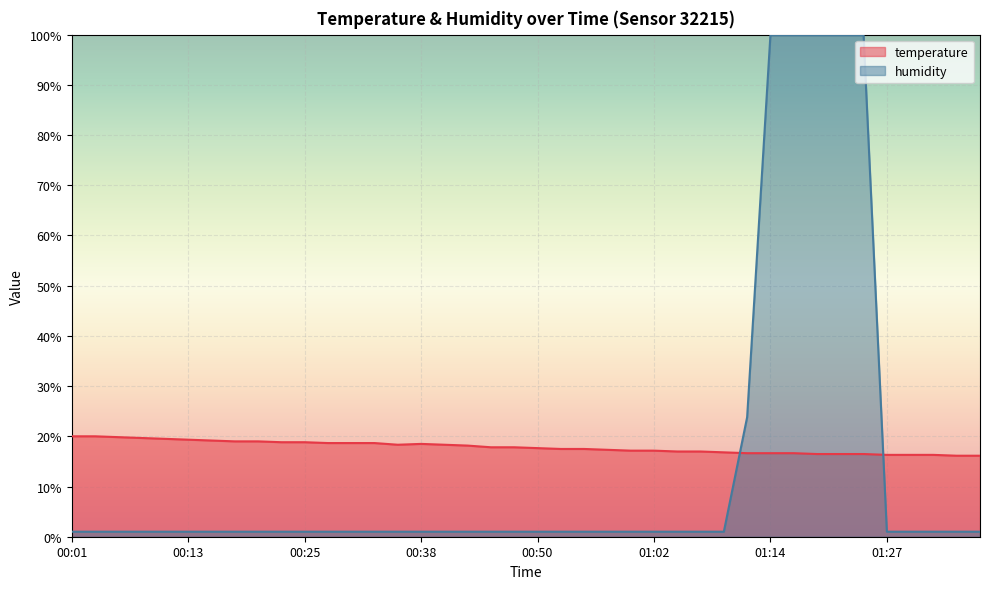

Is the value of temperature at 00:23 greater than the value of humidity at 01:24?

No